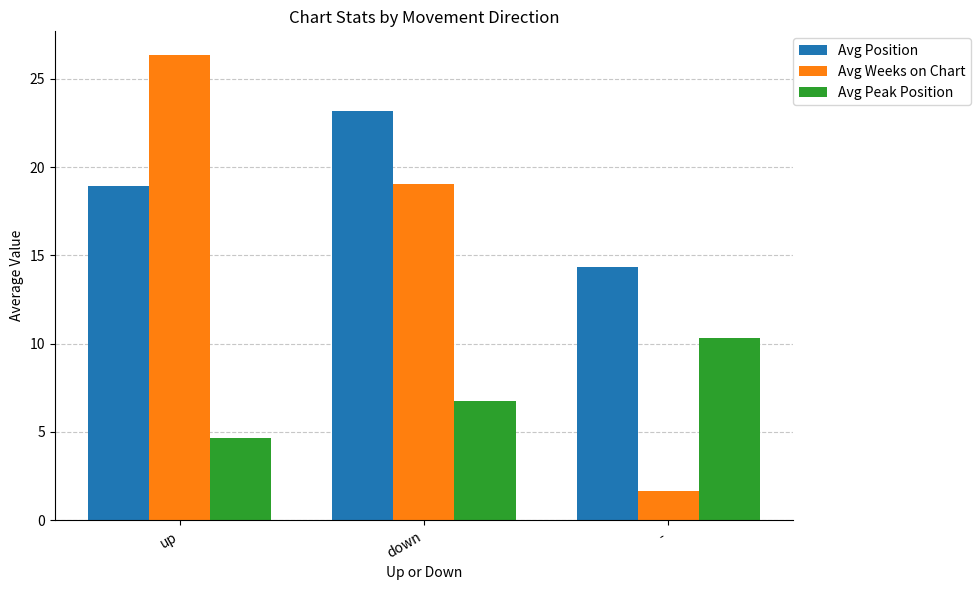

What is the sum of all Avg Weeks on Chart values?

47.1